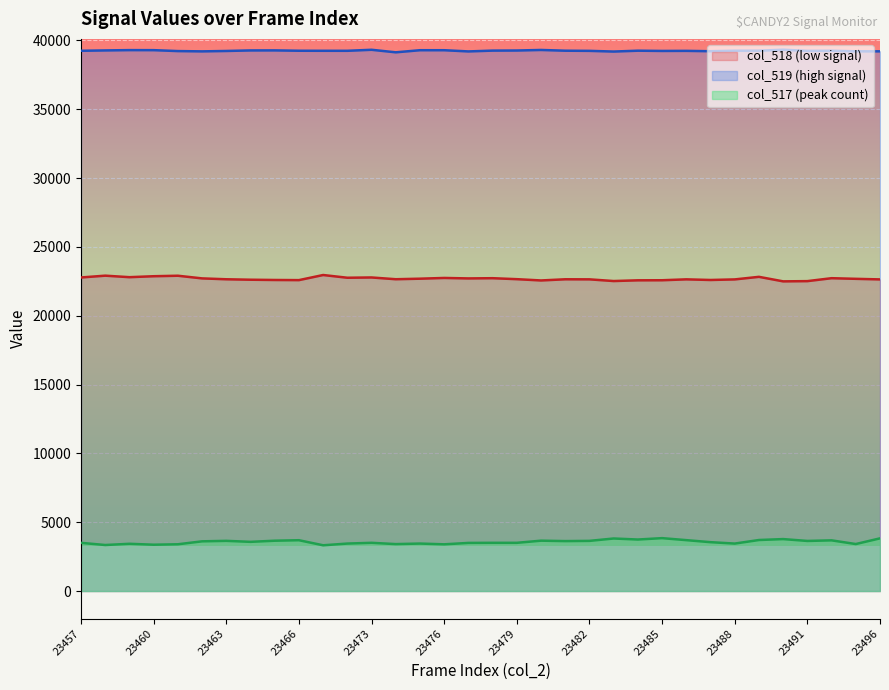

How many lines are shown in the chart?

3